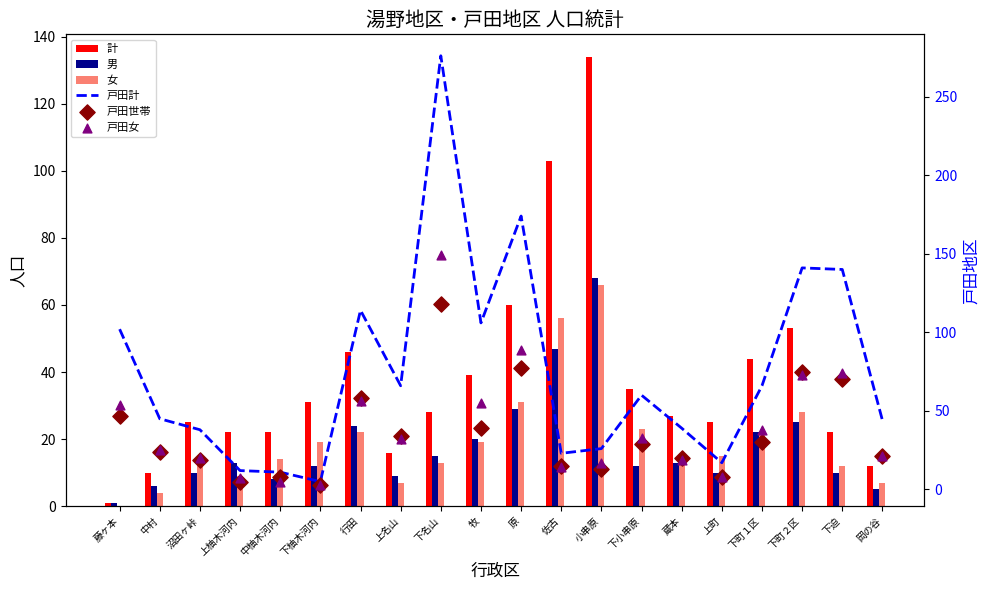

Which series has the largest total across all categories?

戸田計